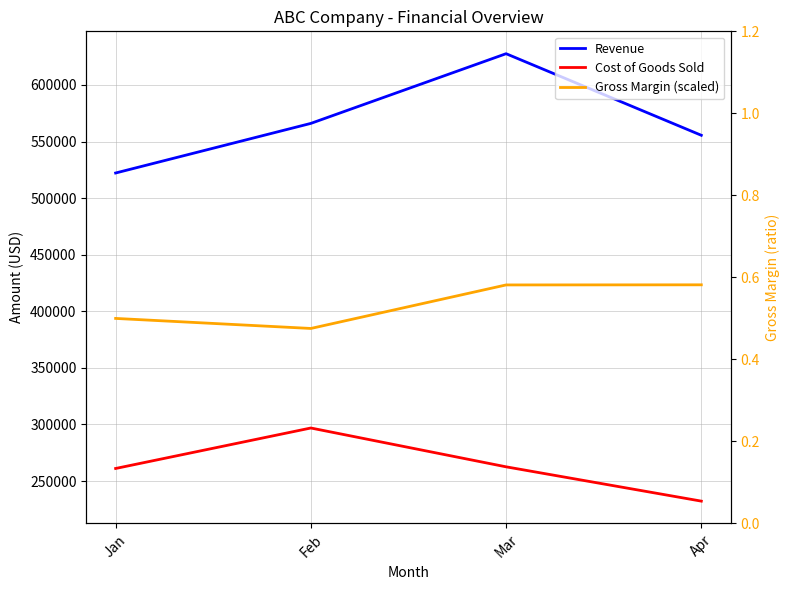

True or false: Revenue and Cost of Goods Sold intersect in this chart.

False